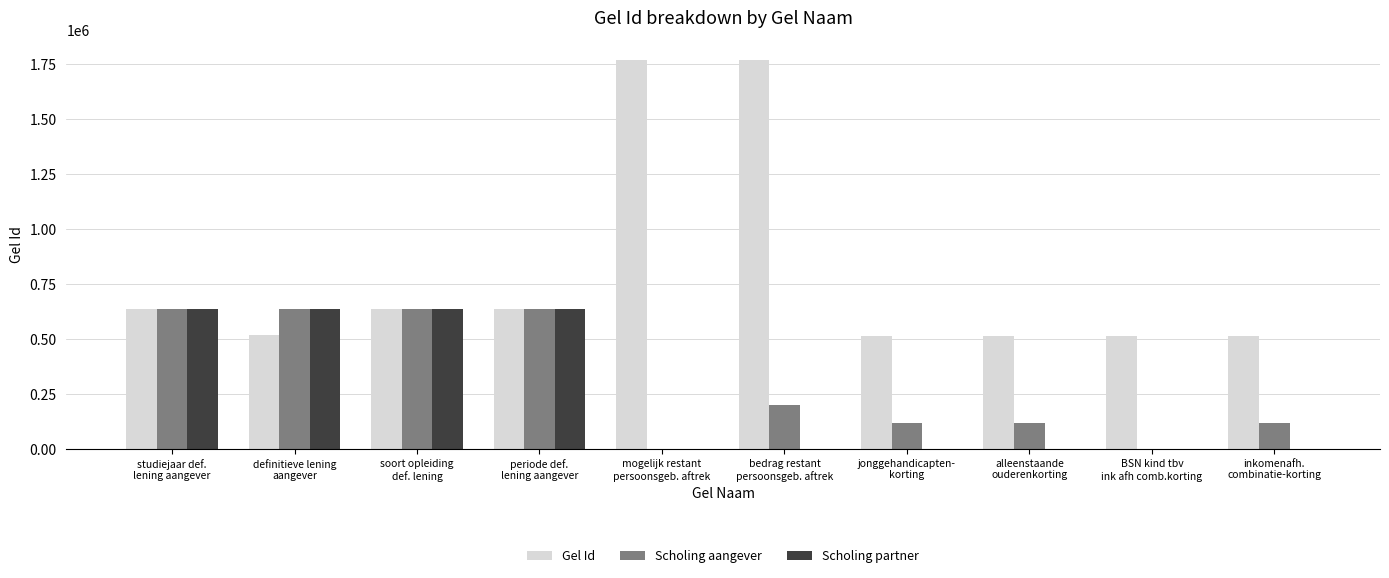

What is the greatest value displayed?

1770604